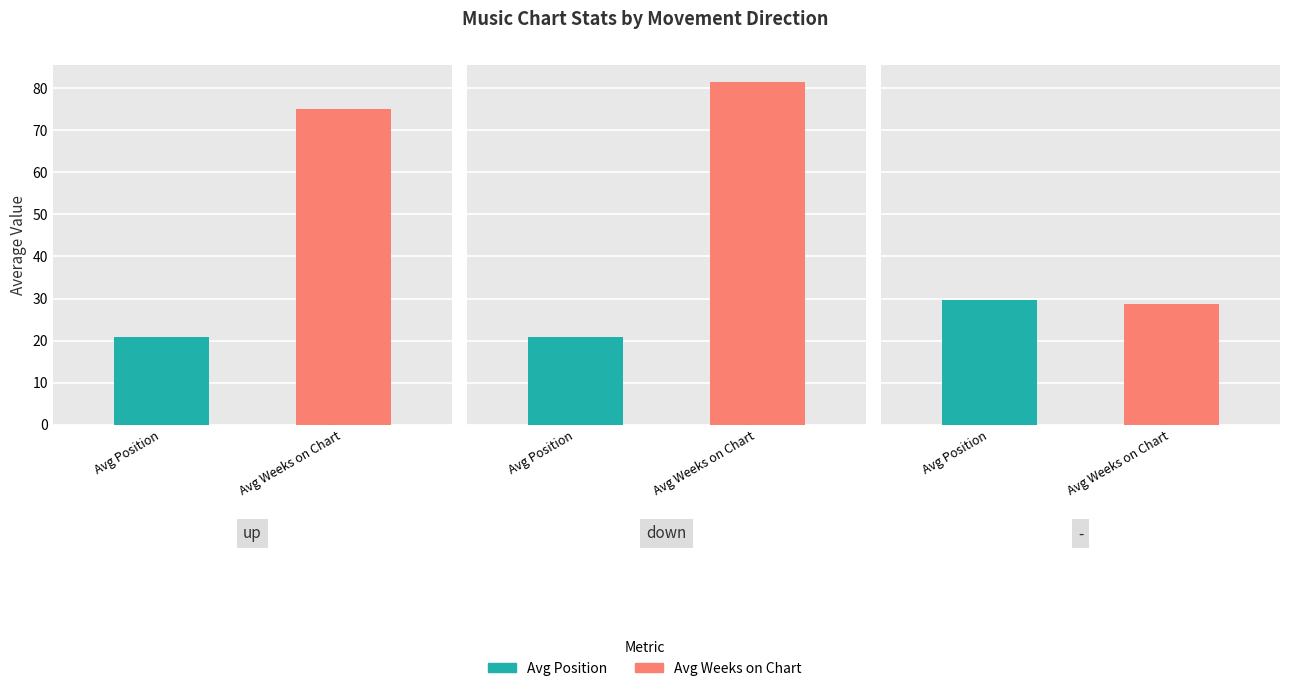

Which has a higher value, up or down?

up